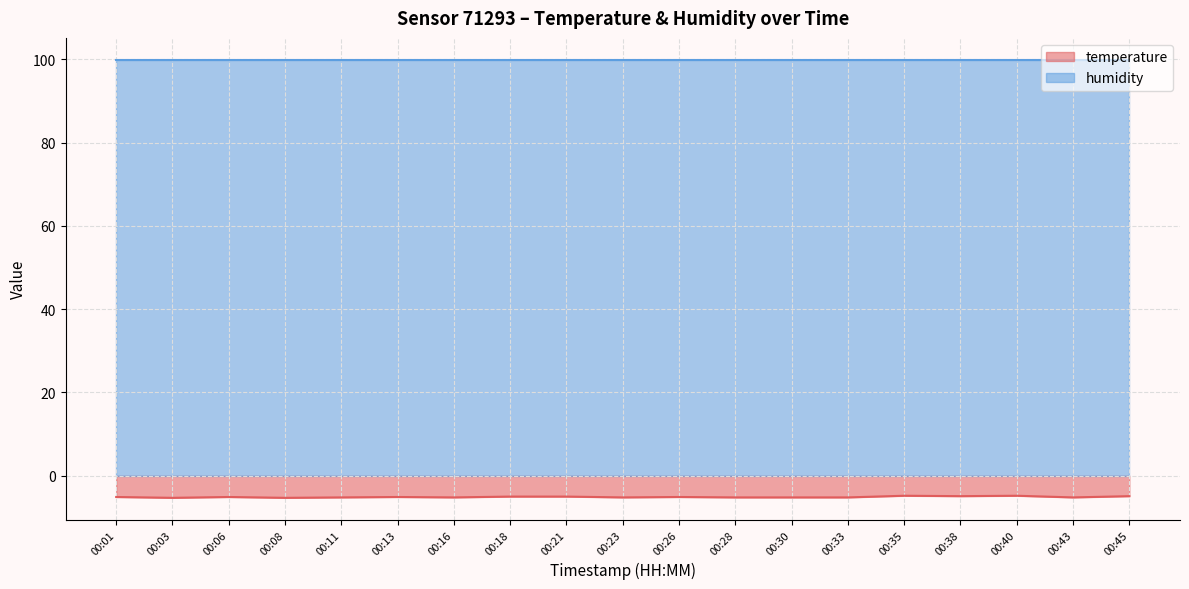

How many values exceed -5?

4